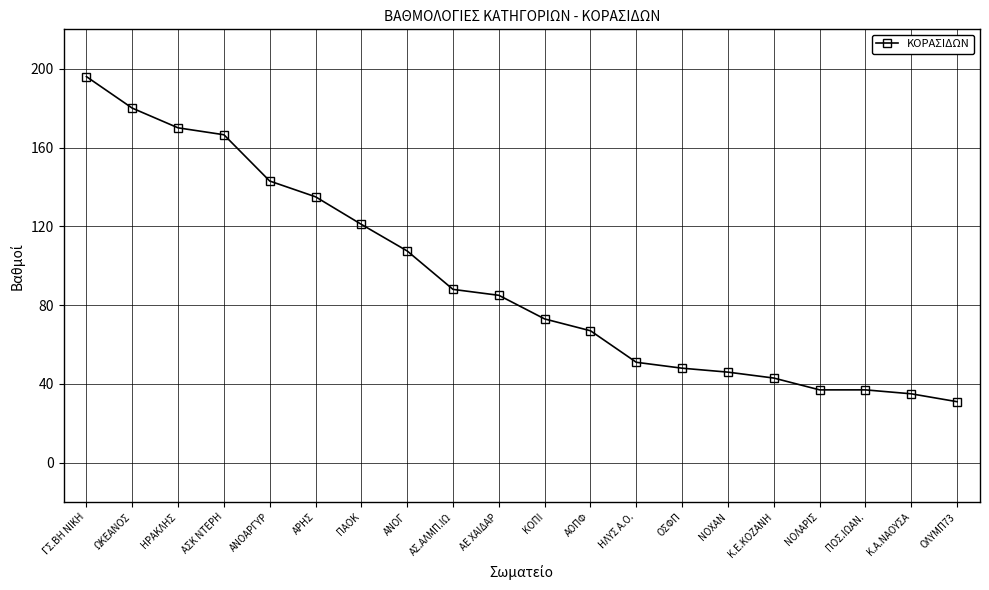

What is the average value?

93.0